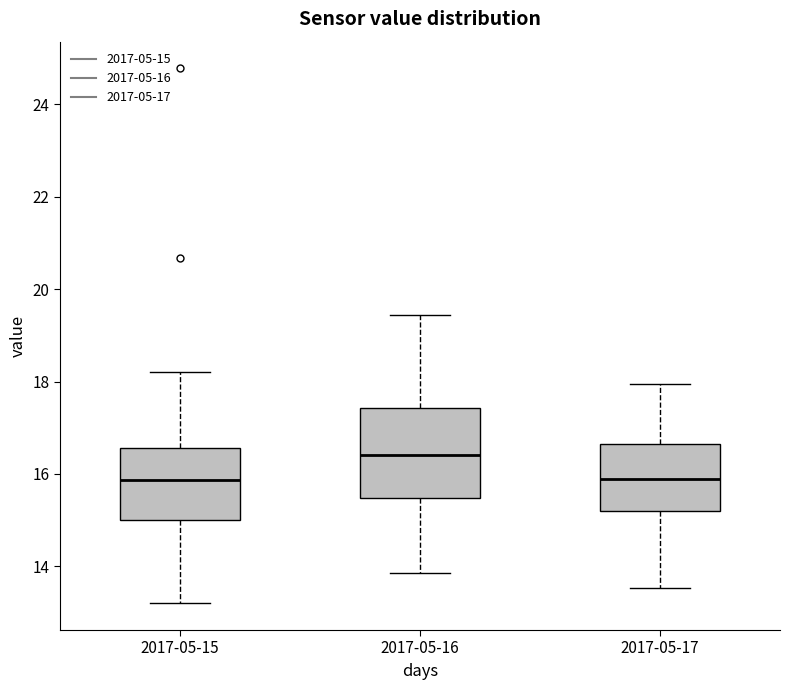

Which box has the highest median line?

2017-05-16